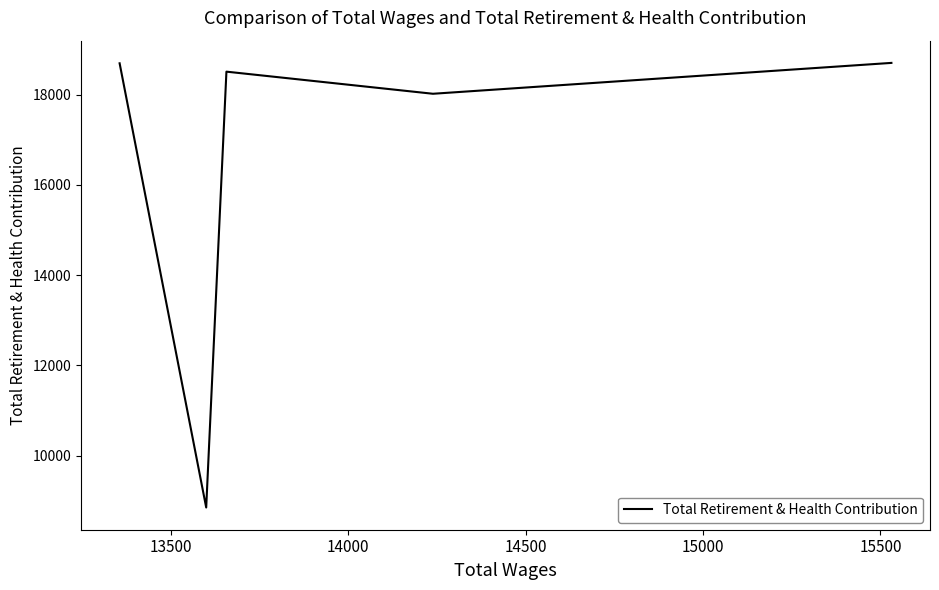

What is the value of the 3rd point from the left?

18509